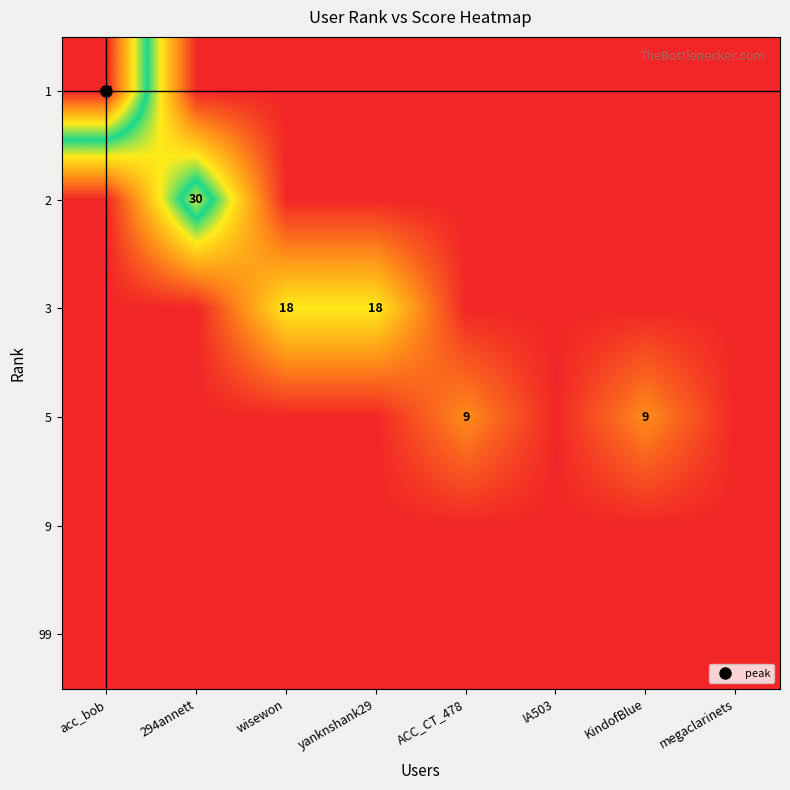

Is it true that 3 equals -12 at 294annett?

False